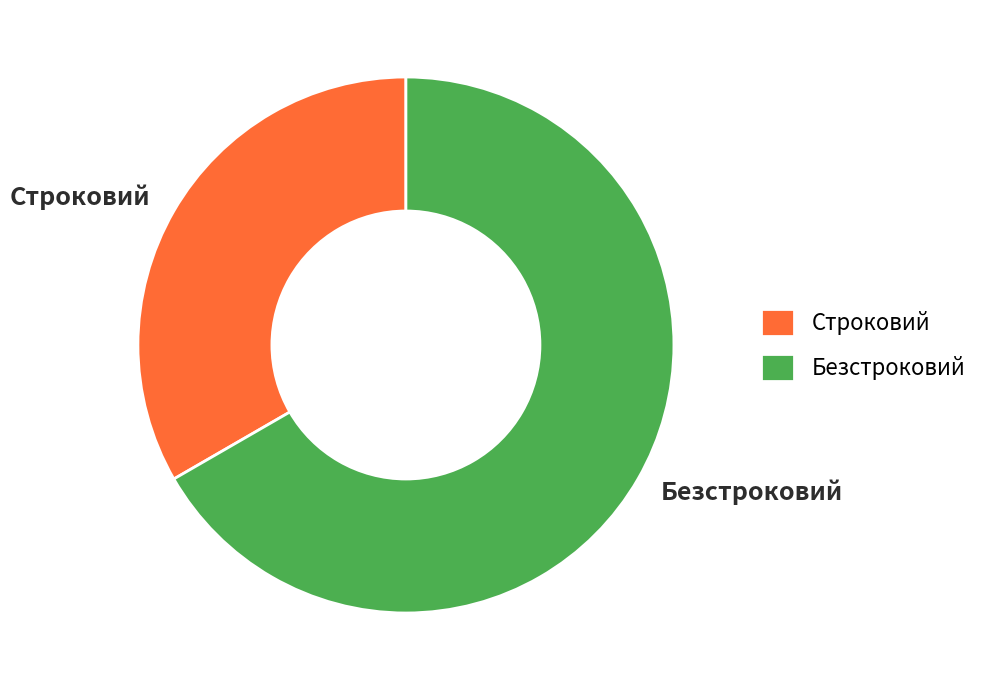

Rank the categories by value from lowest to highest.

Строковий, Безстроковий